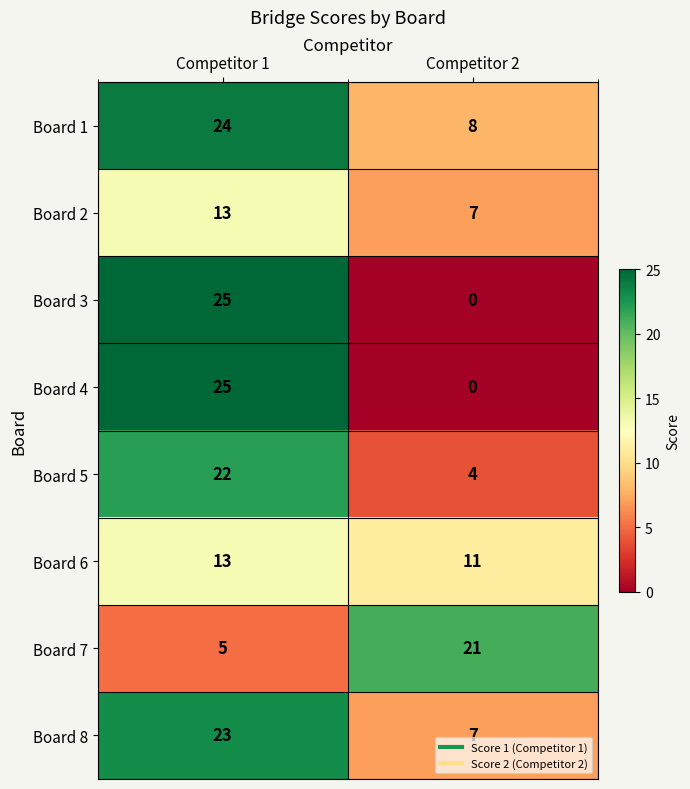

The value of Board 3 at Competitor 2 is 0. True or false?

True